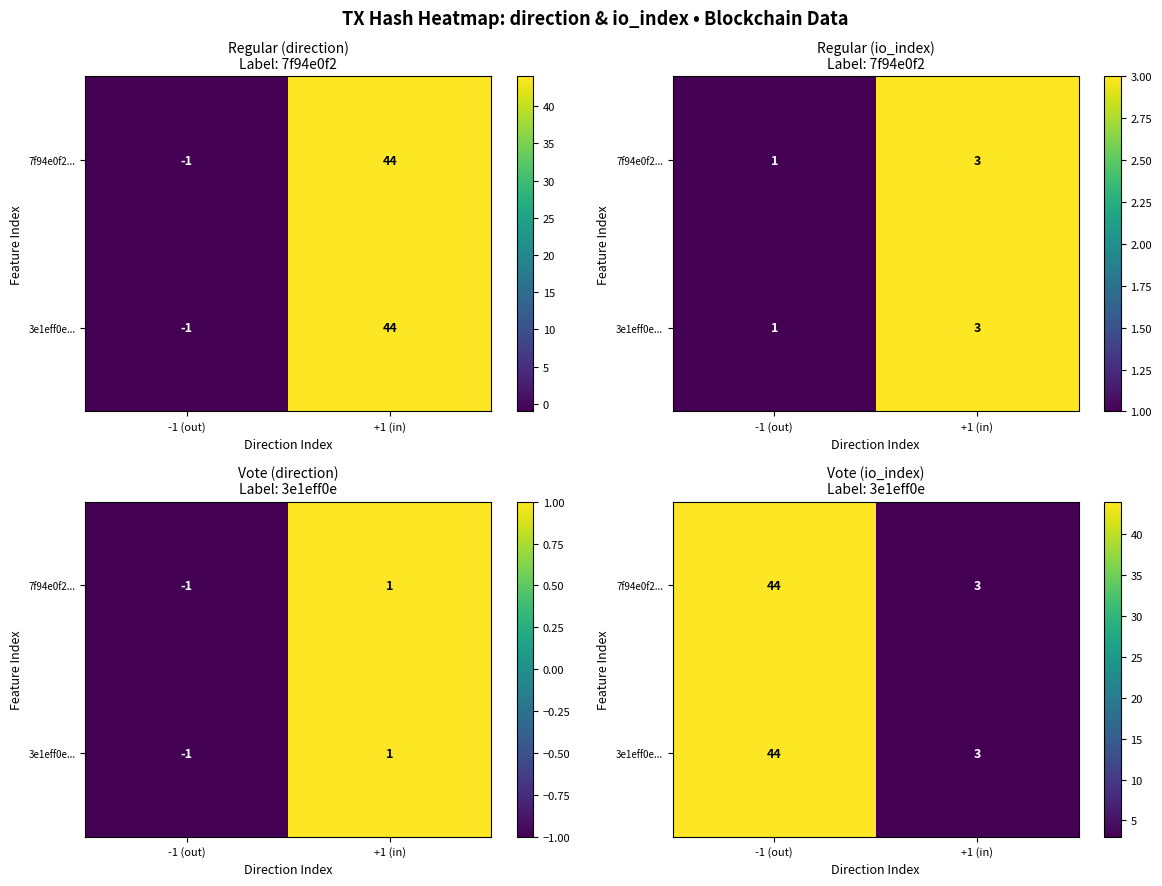

Which series has the largest range (max minus min)?

7f94e0f2...